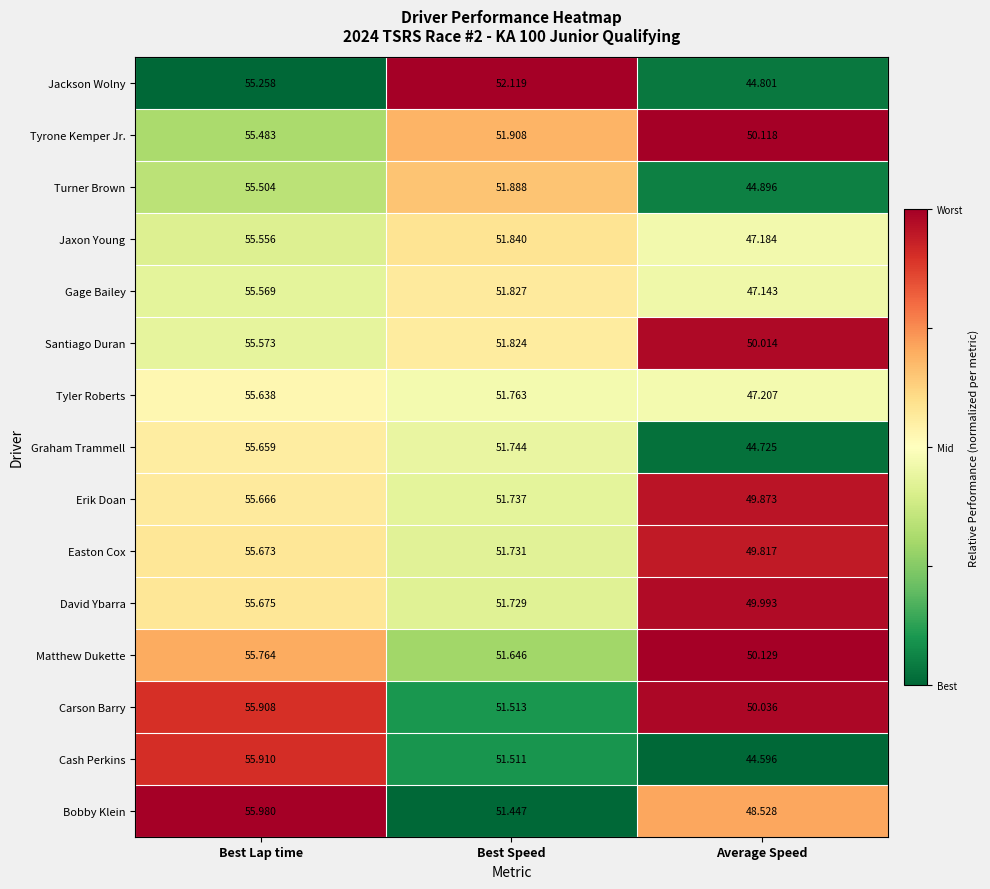

Rank the series at Best Lap time from lowest to highest value.

Jackson Wolny, Tyrone Kemper Jr., Turner Brown, Jaxon Young, Gage Bailey, Santiago Duran, Tyler Roberts, Graham Trammell, Erik Doan, Easton Cox, David Ybarra, Matthew Dukette, Carson Barry, Cash Perkins, Bobby Klein